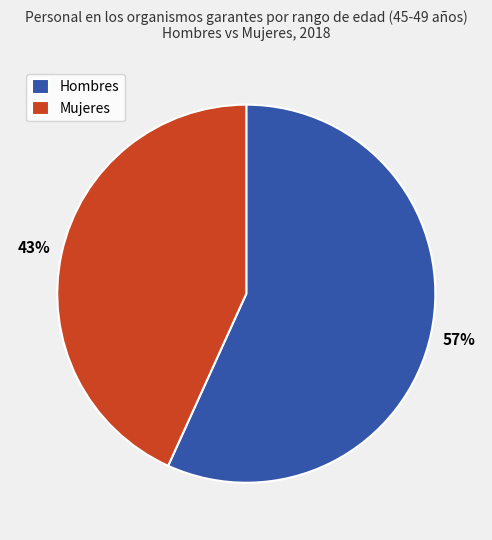

What is the majority slice?

Hombres